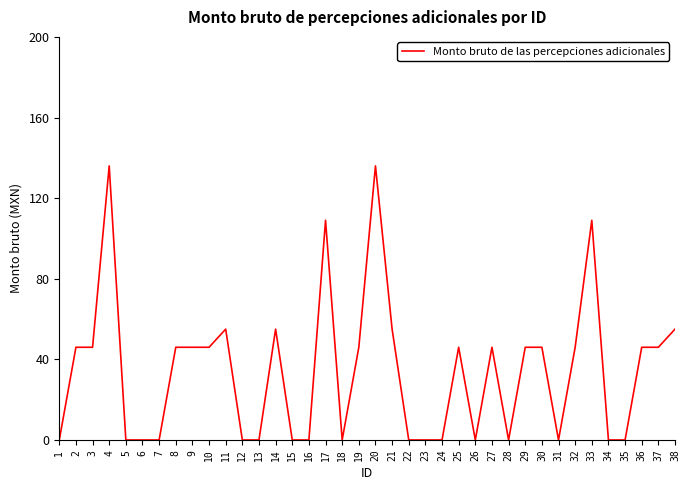

The chart shows a value of 136 at 4. True or false?

True